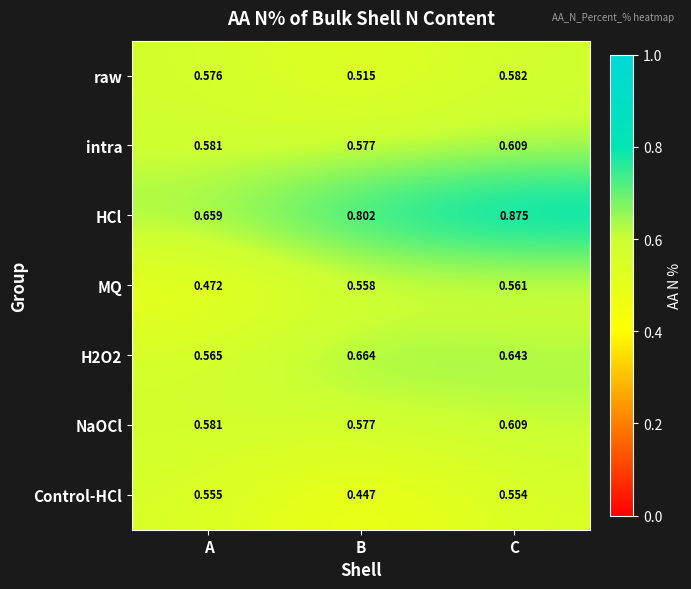

Where is Control-HCl nearest to the value 0?

B